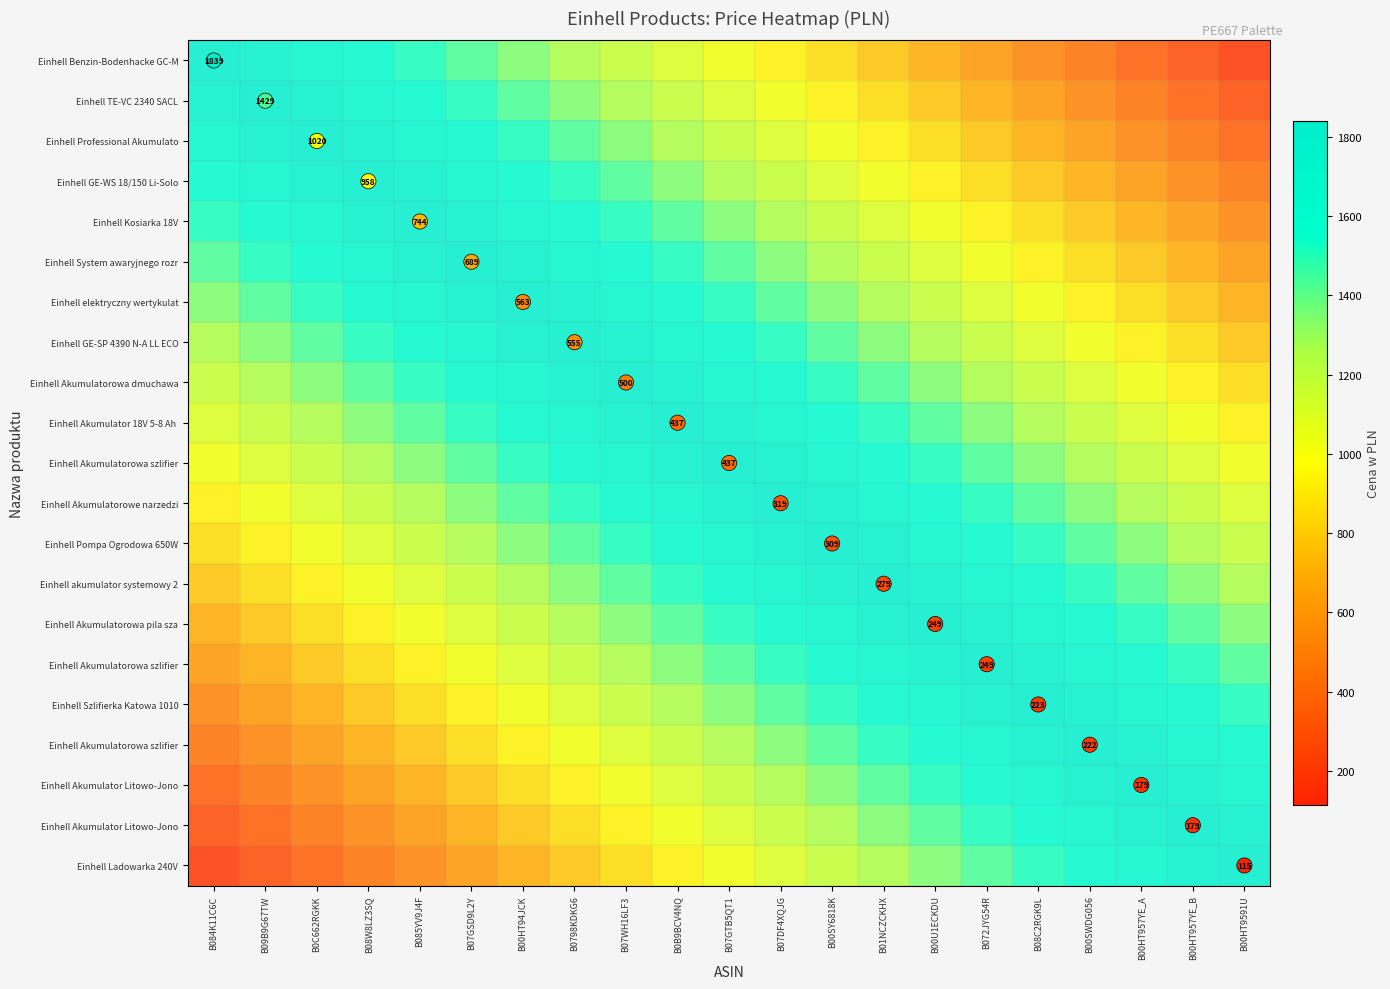

Count the number of data series in this chart.

22